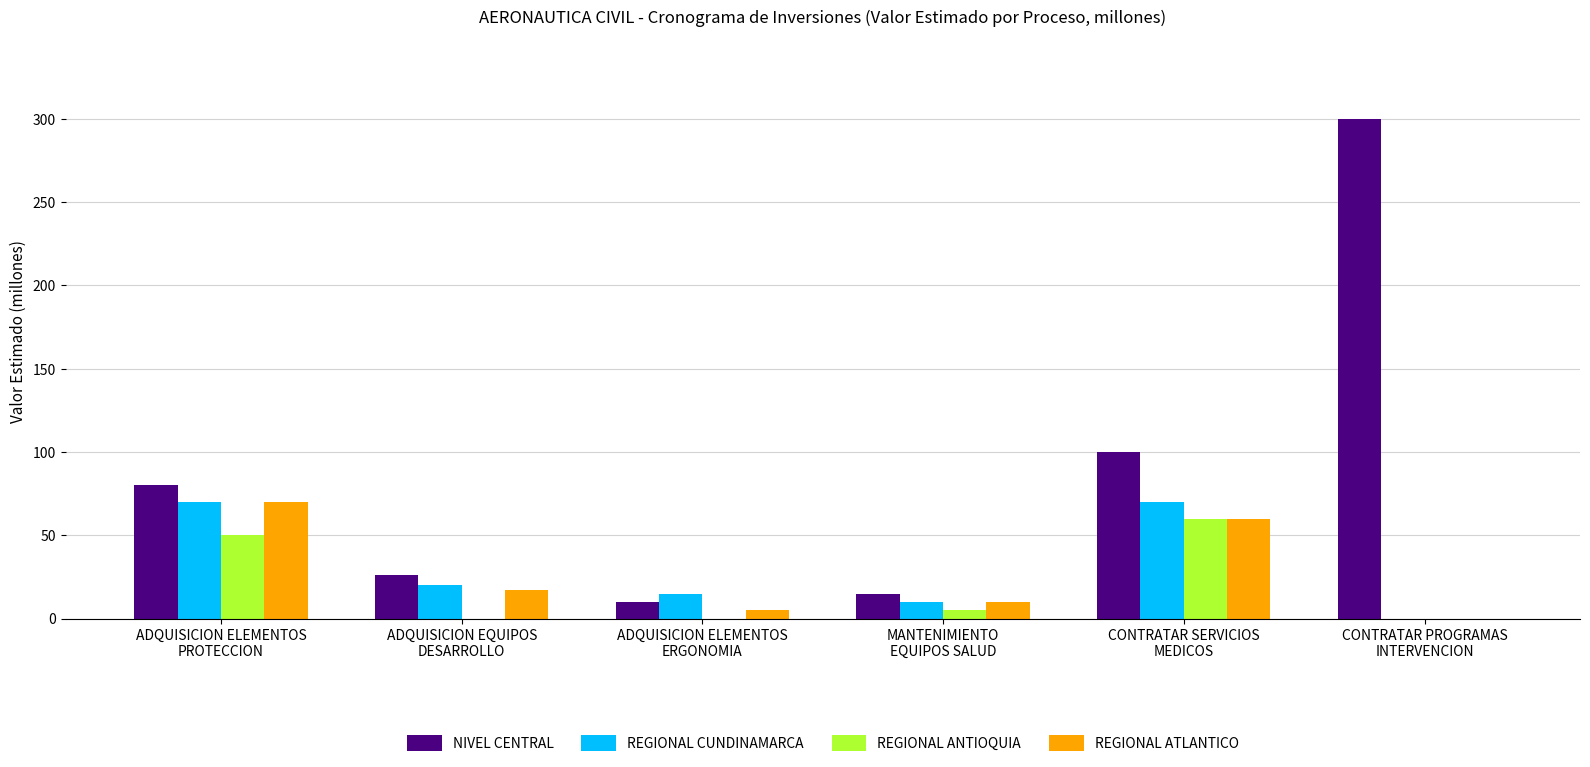

Is it true that NIVEL CENTRAL equals 10 at ADQUISICION ELEMENTOS
ERGONOMIA?

True